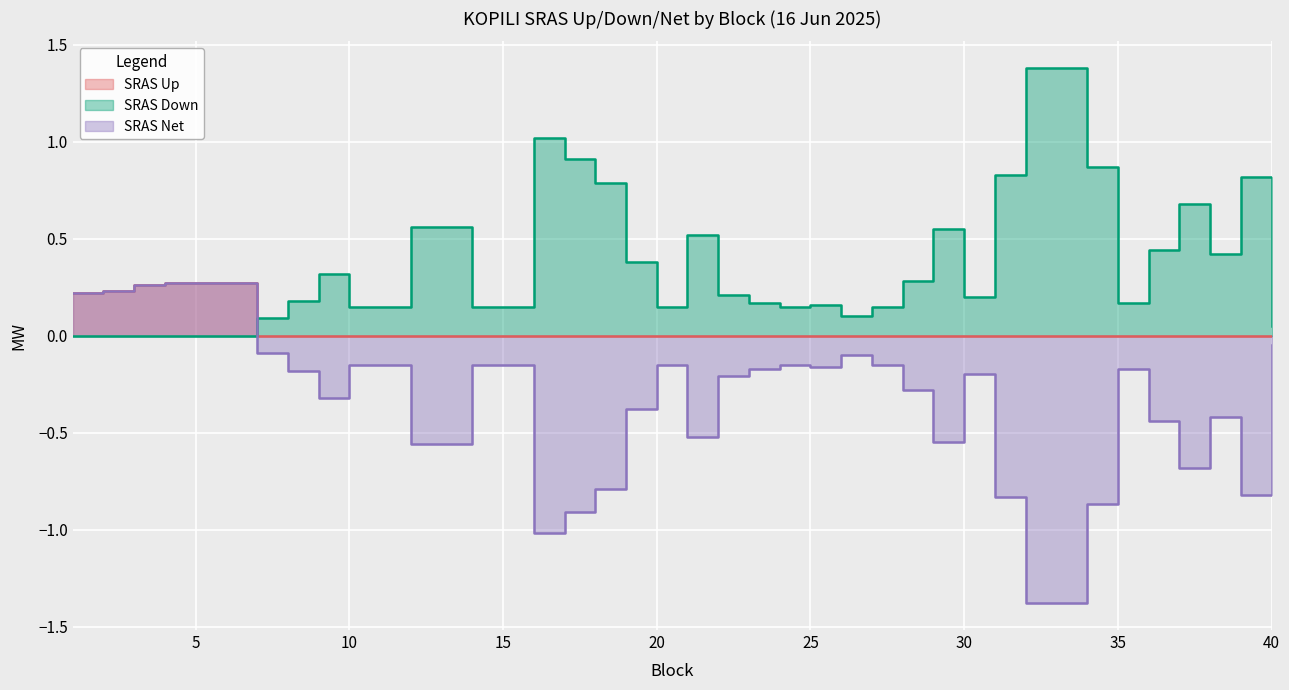

The value of SRAS Net at 28 is -0.2. True or false?

False